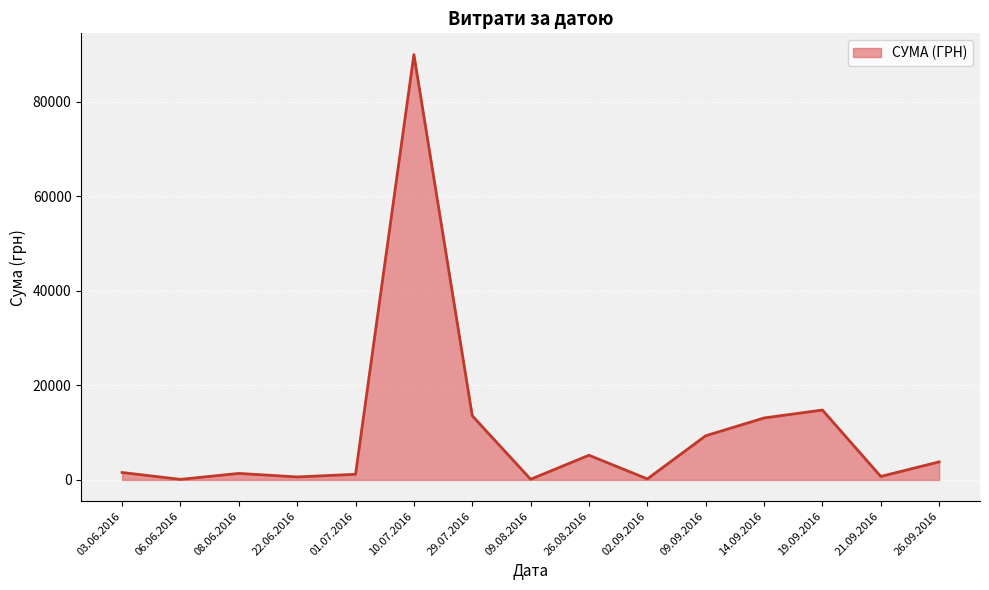

At which label is the value closest to 45054?

19.09.2016